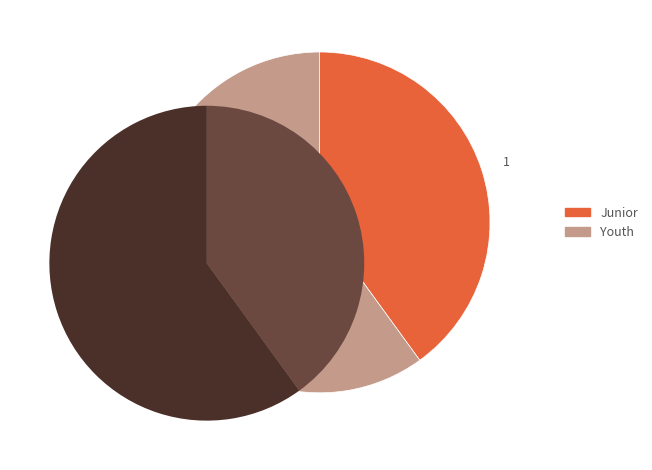

Which slice is the largest?

Youth